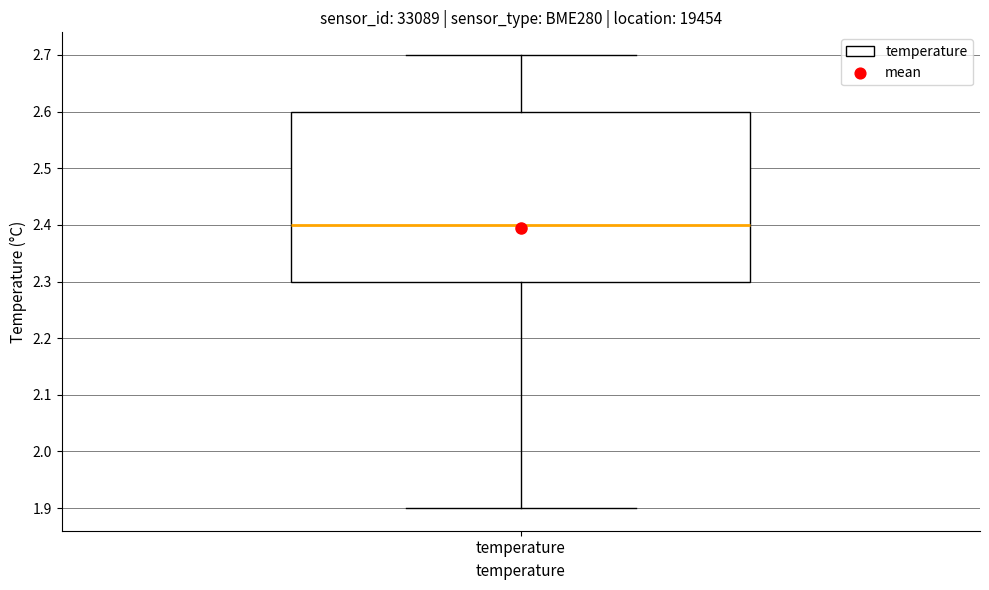

Where does the upper whisker of the box for temperature end on the y-axis? The values are not printed on the chart, so give them approximately, as read against the axis.

2.7